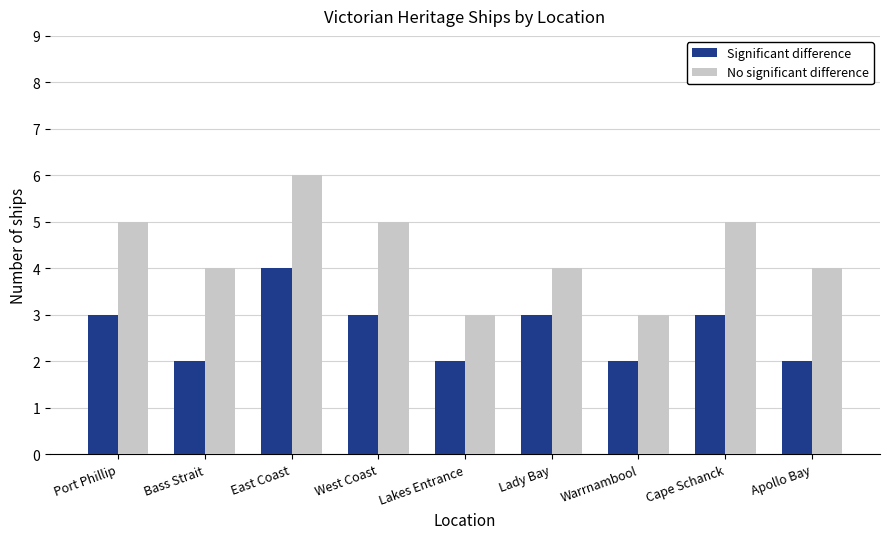

What is the sum of all No significant difference values?

39